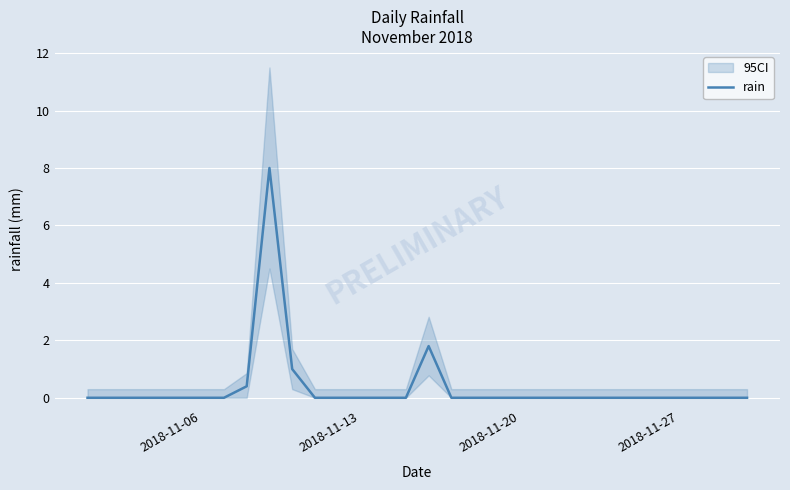

What is the highest value of the rain series?

8.0